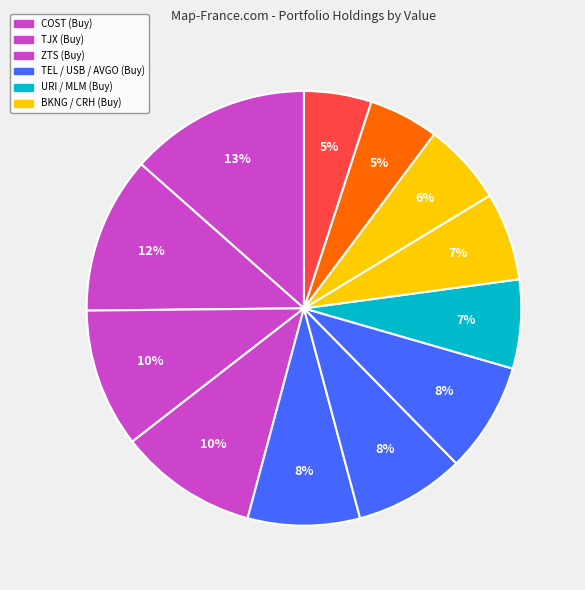

To the nearest percent, what is the difference between the largest and smallest slice percentages?

8%